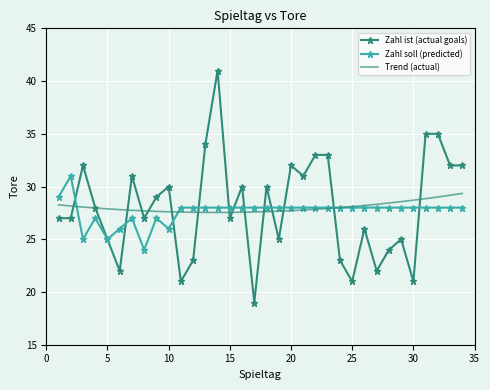

Which series changed the most between 12 and 20?

Zahl ist (actual goals)